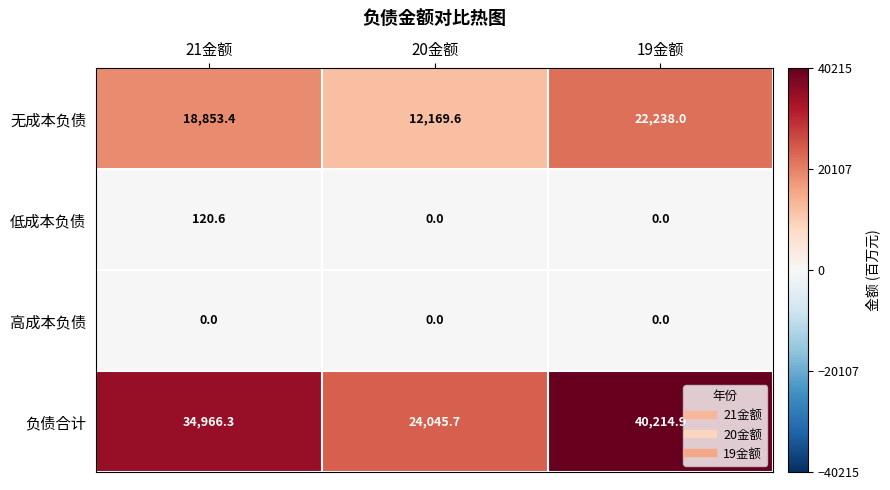

Which series has the widest spread of values?

负债合计